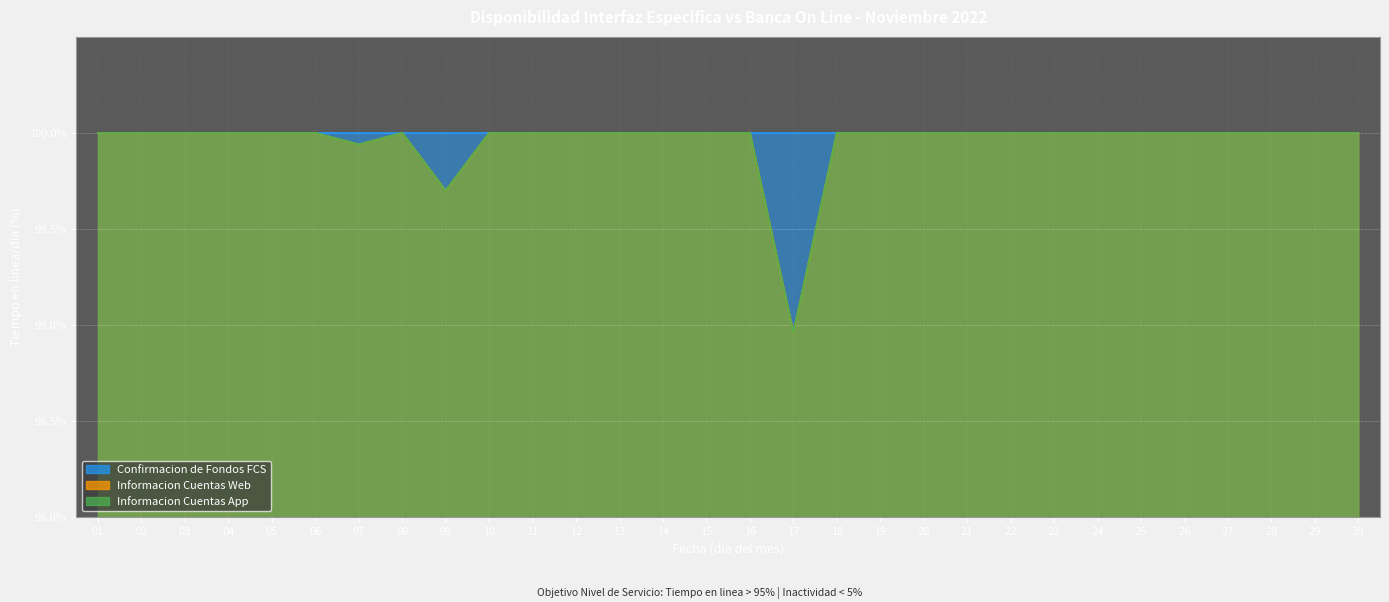

Which category has the highest value across all series?

01